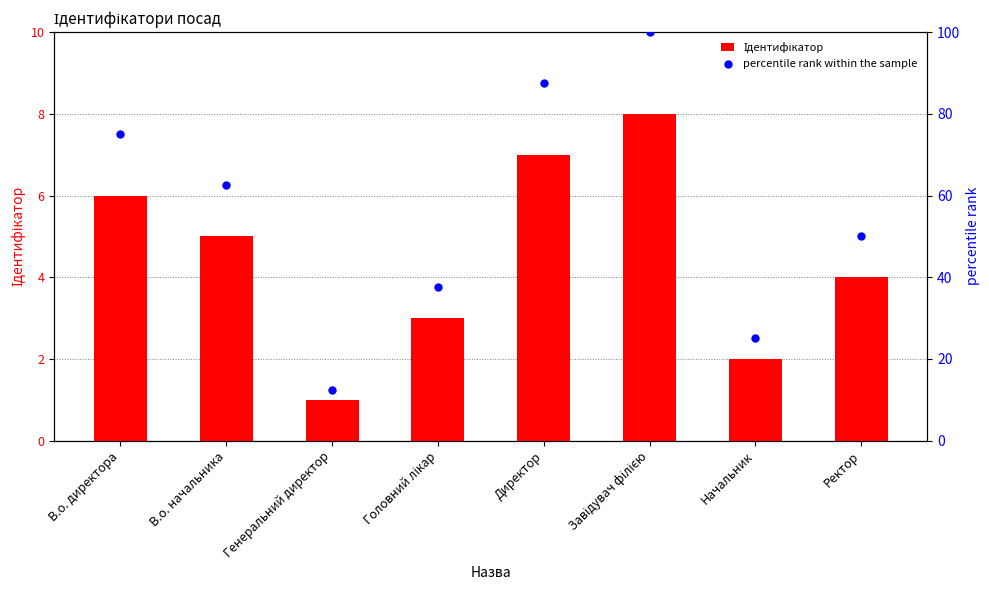

What are all the series names shown in the legend?

Ідентифікатор, percentile rank within the sample